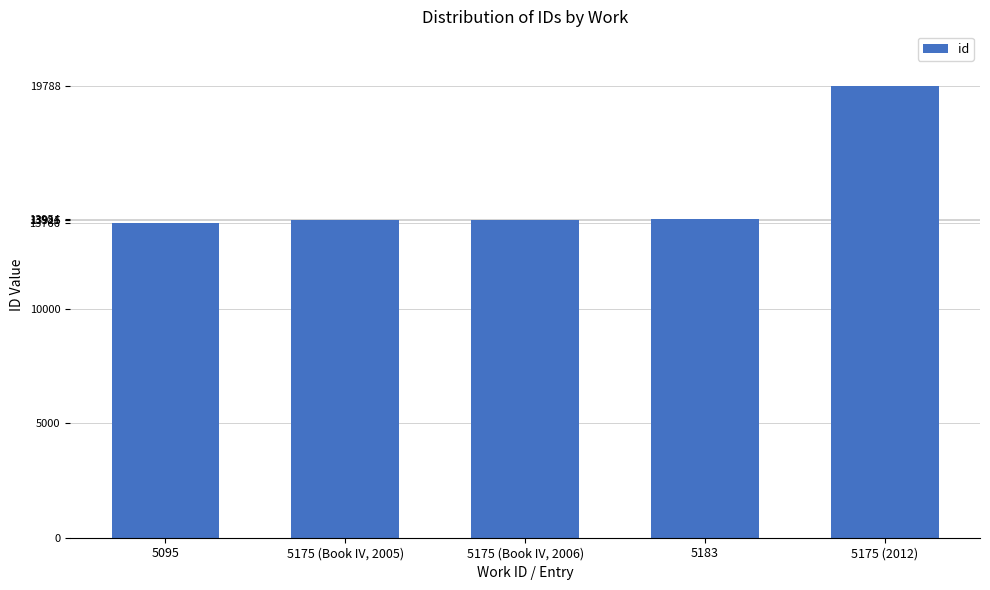

What position from the left is 5175 (2012)?

5